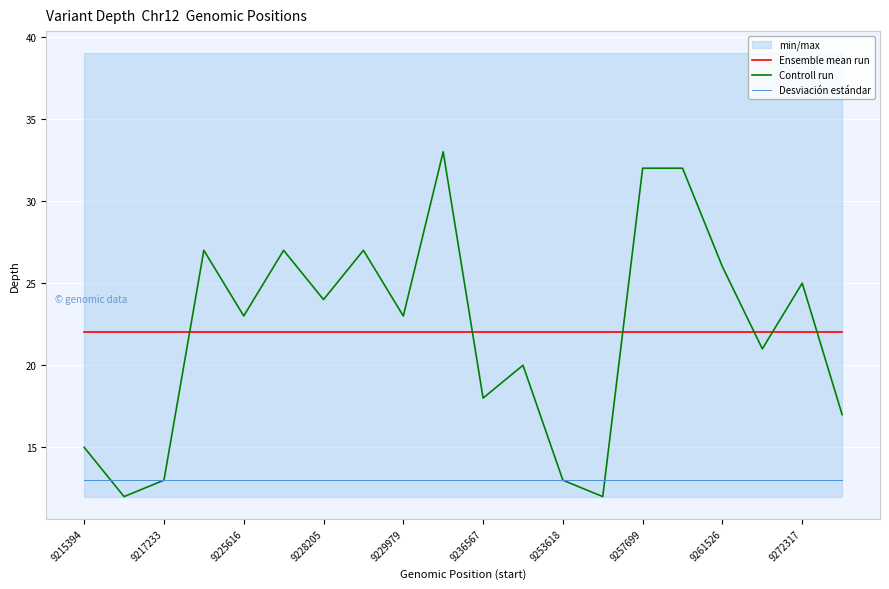

The Desviación estándar series shows 13 at 9257699. True or false?

True